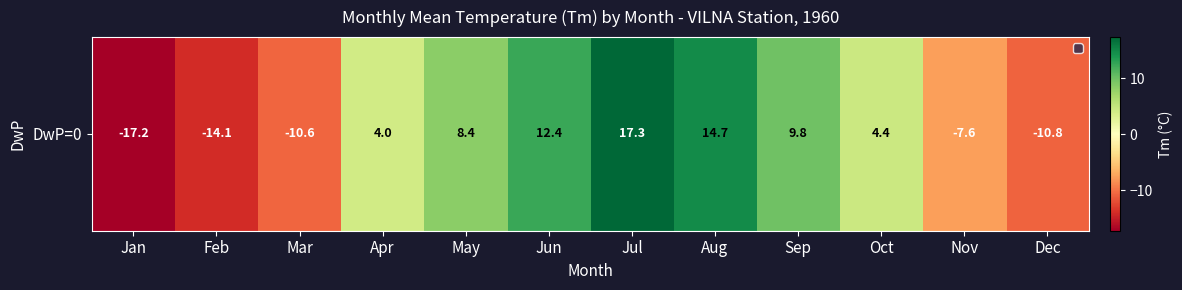

At which category does the chart reach its peak across all series?

Jul